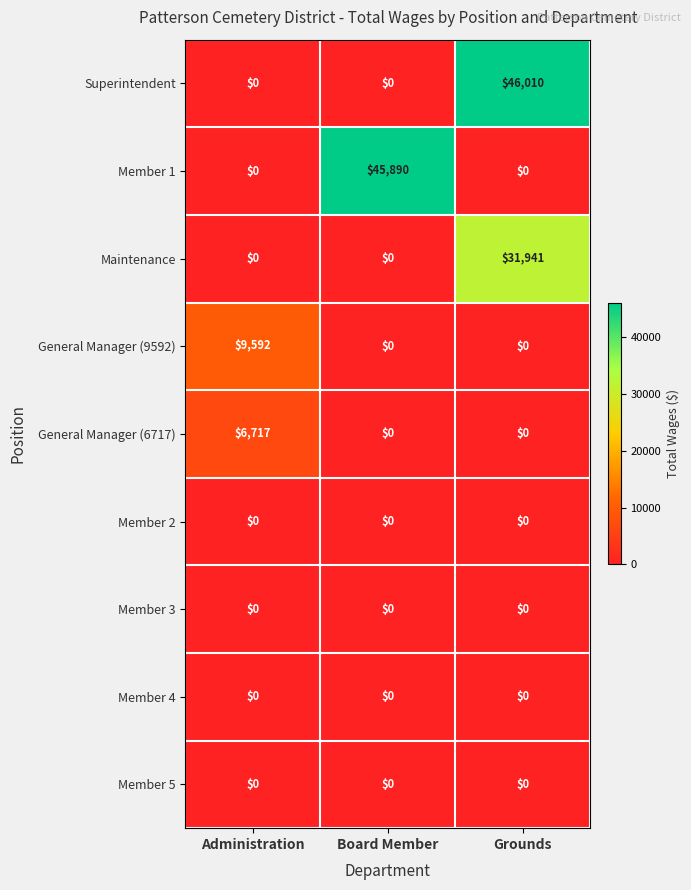

Is it true that Member 1 equals -18407 at Grounds?

False